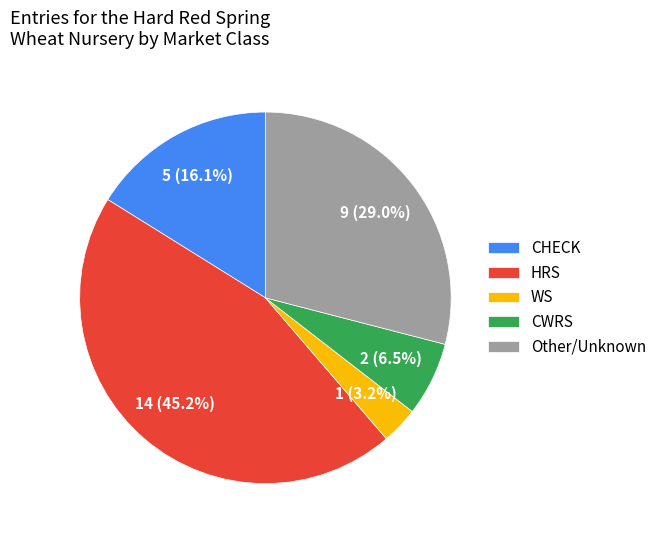

What is the smallest slice in the pie chart?

WS